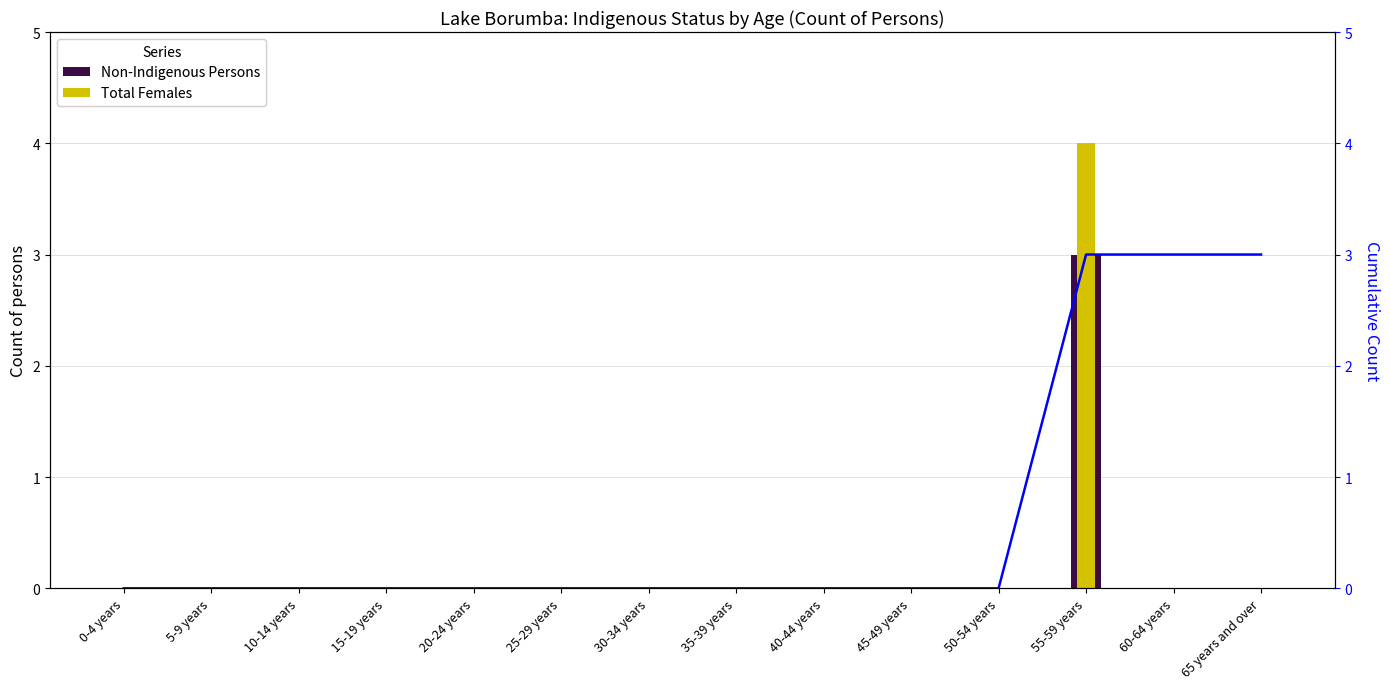

What is the difference between the highest and lowest values at 65 years and over?

3